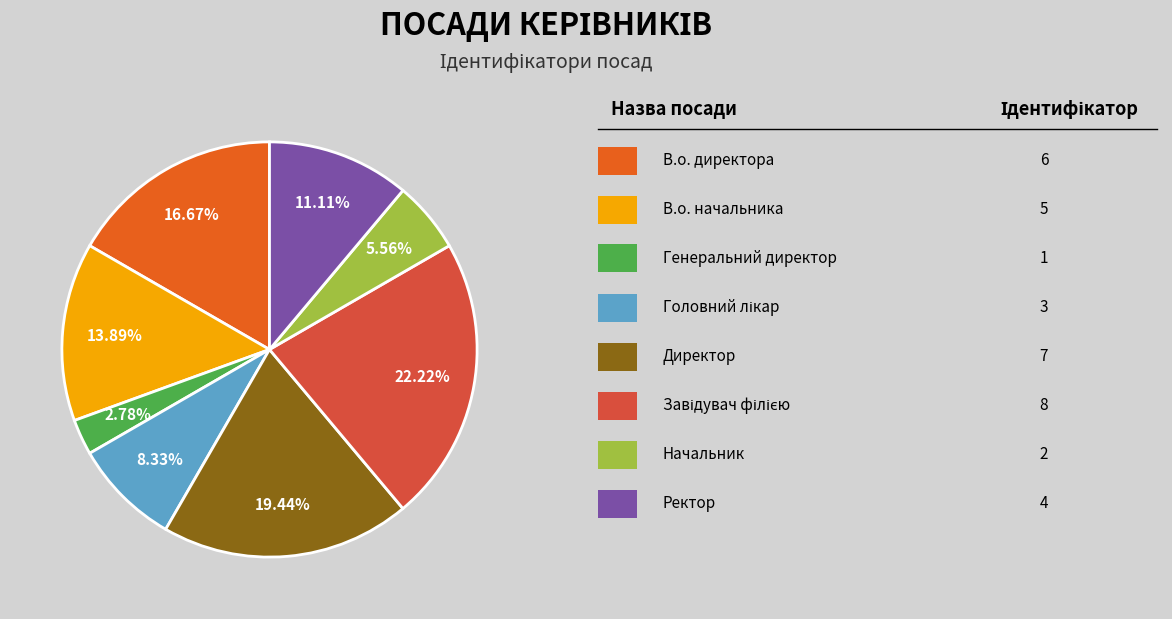

Is there any slice that represents more than half of the pie?

No